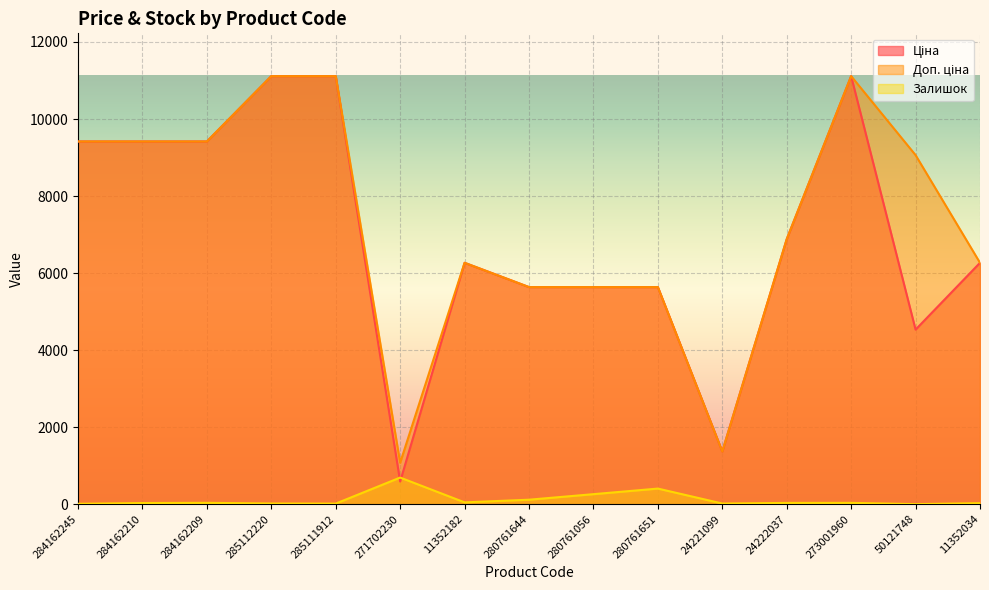

What is the greatest value displayed?

11113.6